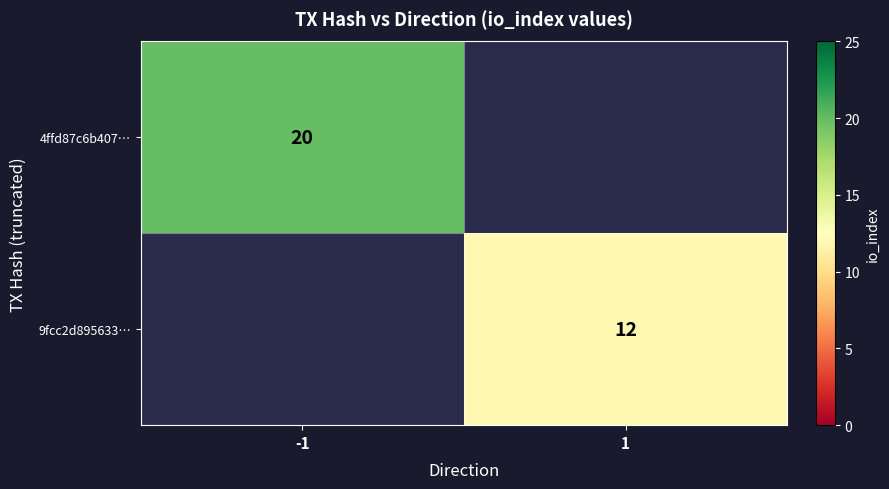

The value of 4ffd87c6b407… at -1 is 28. True or false?

False